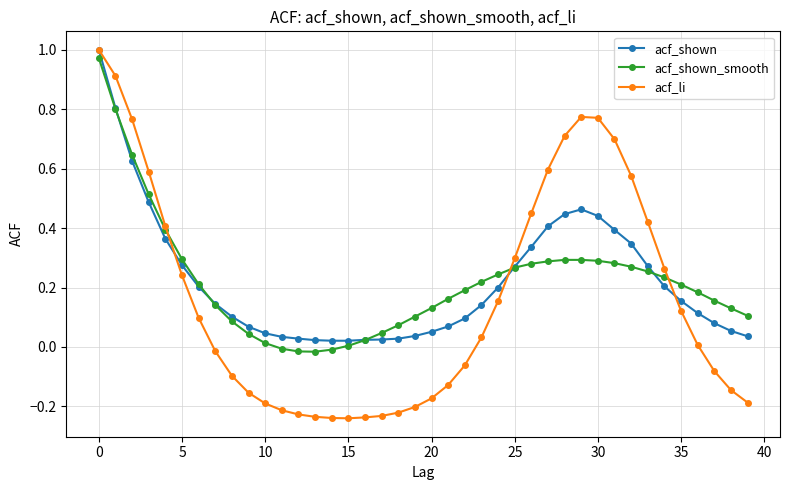

Which series has the widest spread of values?

acf_li